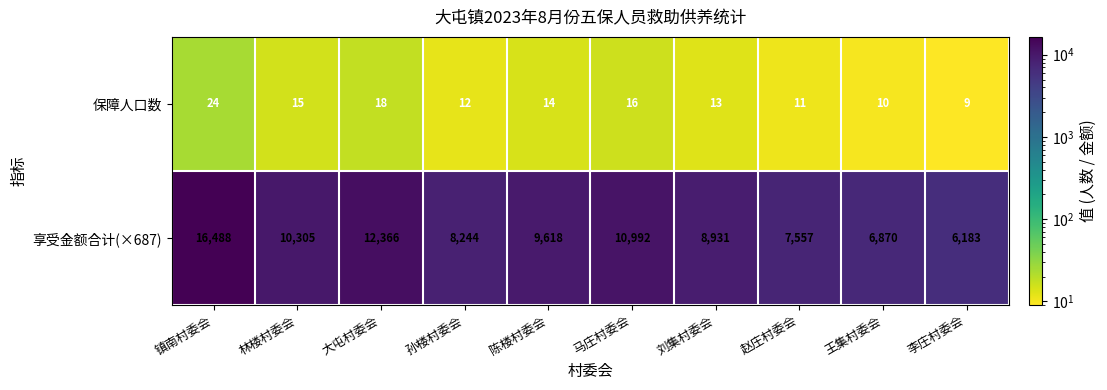

Rank the series at 镇南村委会 from lowest to highest value.

保障人口数, 享受金额合计(×687)